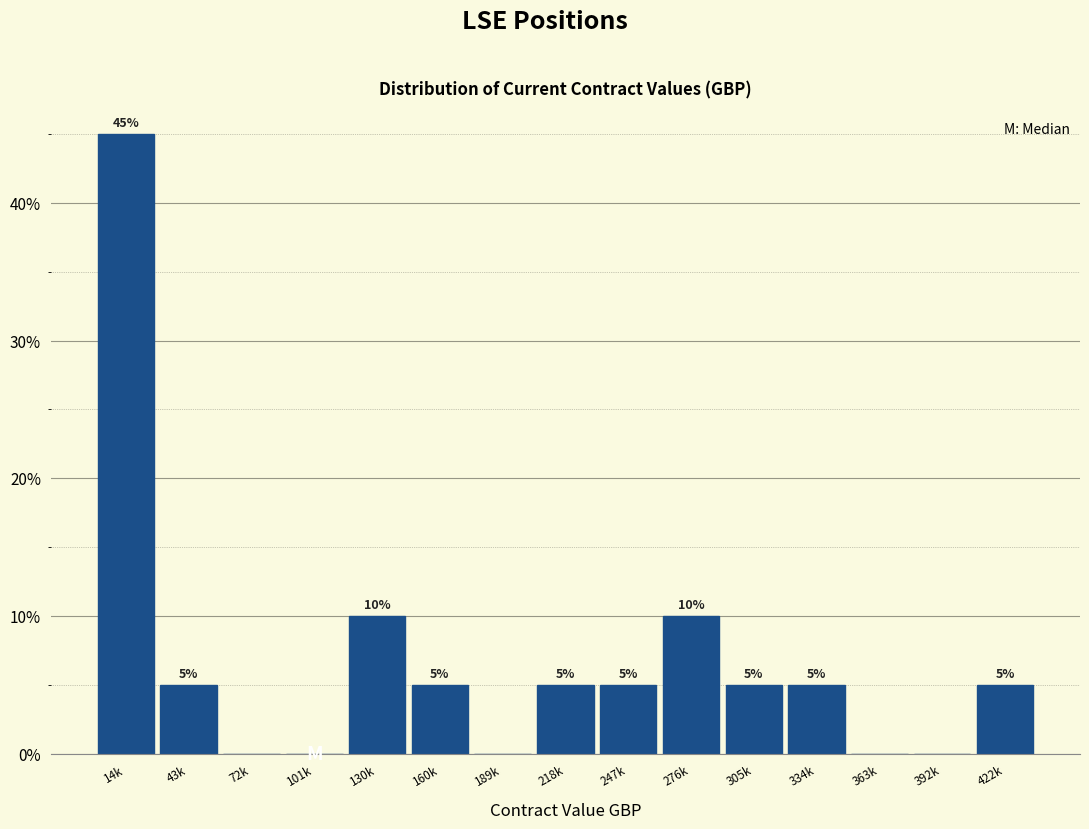

Reading right to left, extract all data points from this chart.

422k=5	392k=0	363k=0	334k=5	305k=5	276k=10	247k=5	218k=5	189k=0	160k=5	130k=10	101k=0	72k=0	43k=5	14k=45